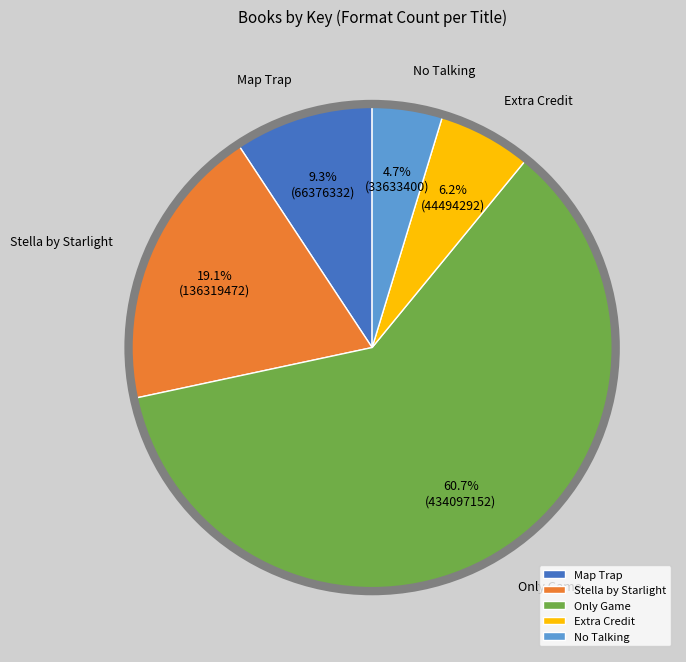

Between No Talking and Stella by Starlight, which is larger?

Stella by Starlight